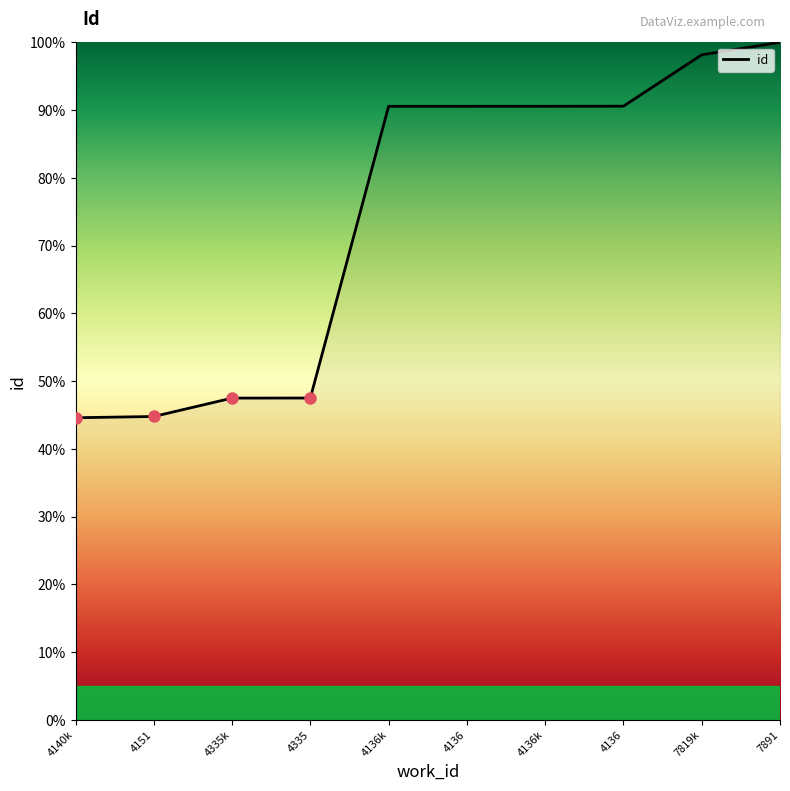

What is the average value?

74.5